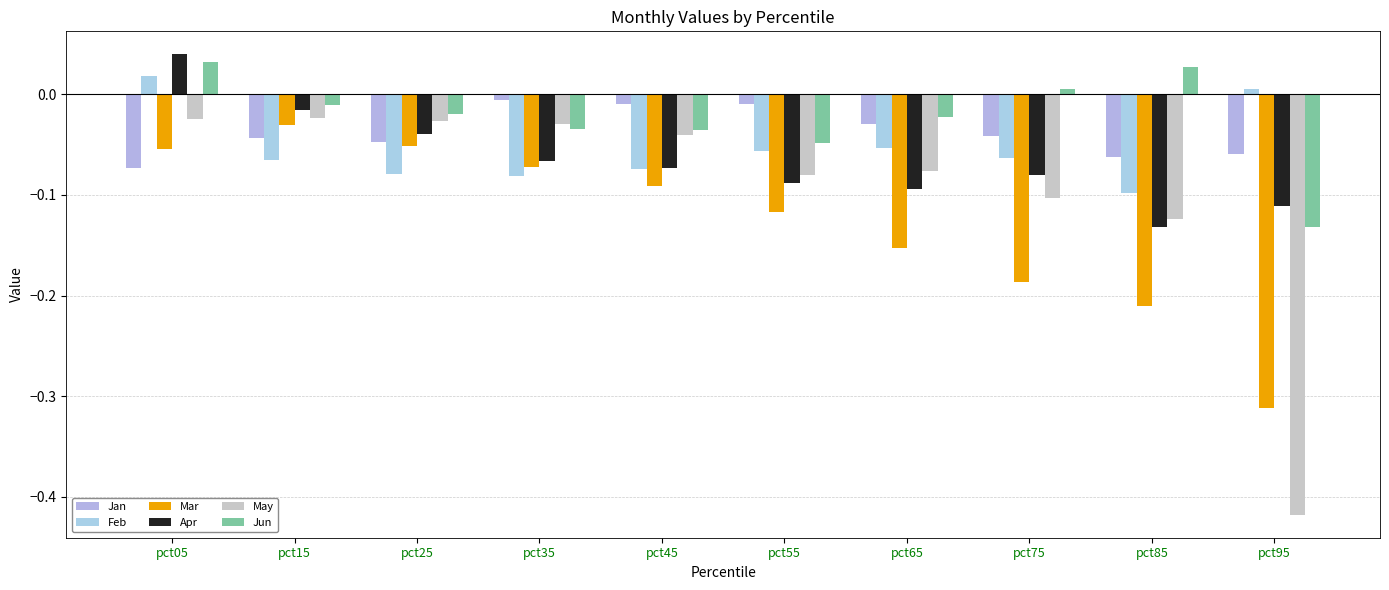

Reading left to right, what are all the values shown in this chart?

Jan: -0.1	-0.0	-0.0	-0.0	-0.0	-0.0	-0.0	-0.0	-0.1	-0.1
Feb: 0.0	-0.1	-0.1	-0.1	-0.1	-0.1	-0.1	-0.1	-0.1	0.0
Mar: -0.1	-0.0	-0.1	-0.1	-0.1	-0.1	-0.2	-0.2	-0.2	-0.3
Apr: 0.0	-0.0	-0.0	-0.1	-0.1	-0.1	-0.1	-0.1	-0.1	-0.1
May: -0.0	-0.0	-0.0	-0.0	-0.0	-0.1	-0.1	-0.1	-0.1	-0.4
Jun: 0.0	-0.0	-0.0	-0.0	-0.0	-0.0	-0.0	0.0	0.0	-0.1